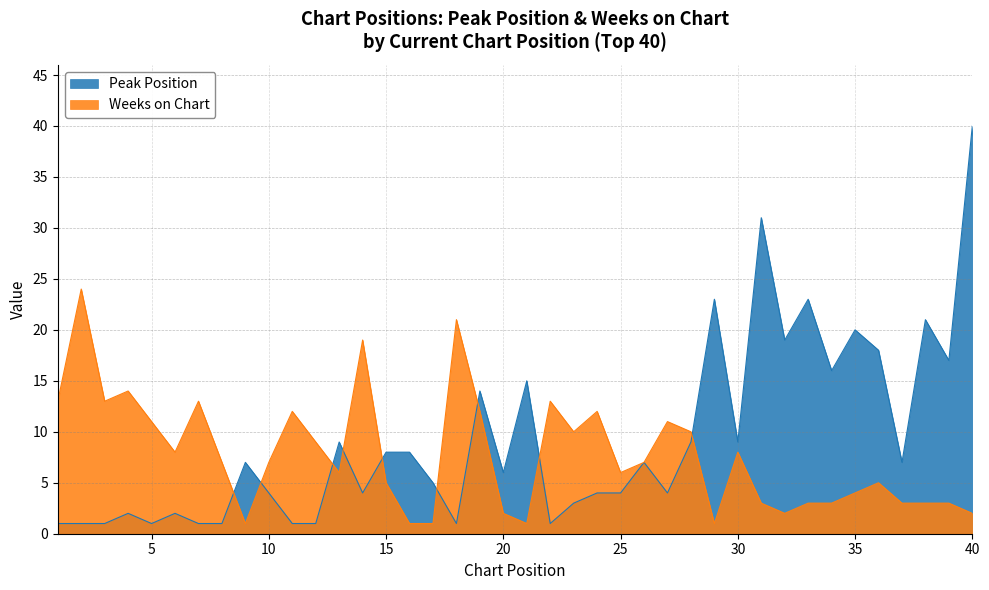

How many intersections are there between Weeks on Chart and Peak Position?

9